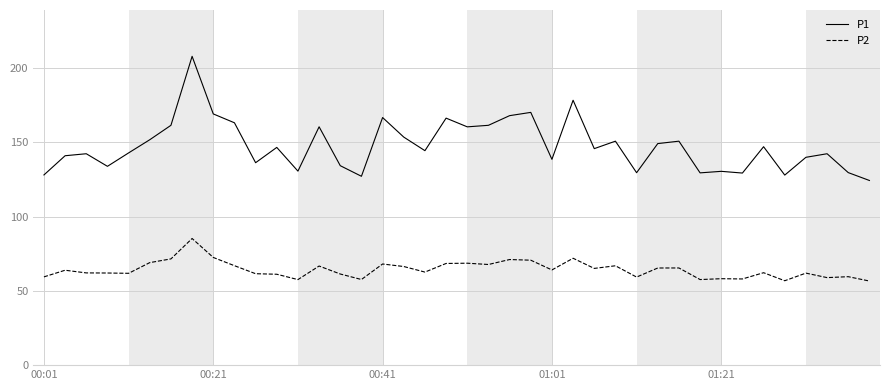

True or false: P2 and P1 intersect in this chart.

False